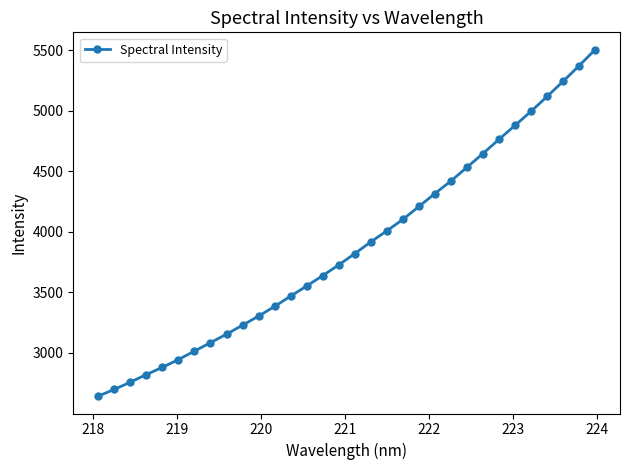

What is the value of the 19th point from the left?

4008.3